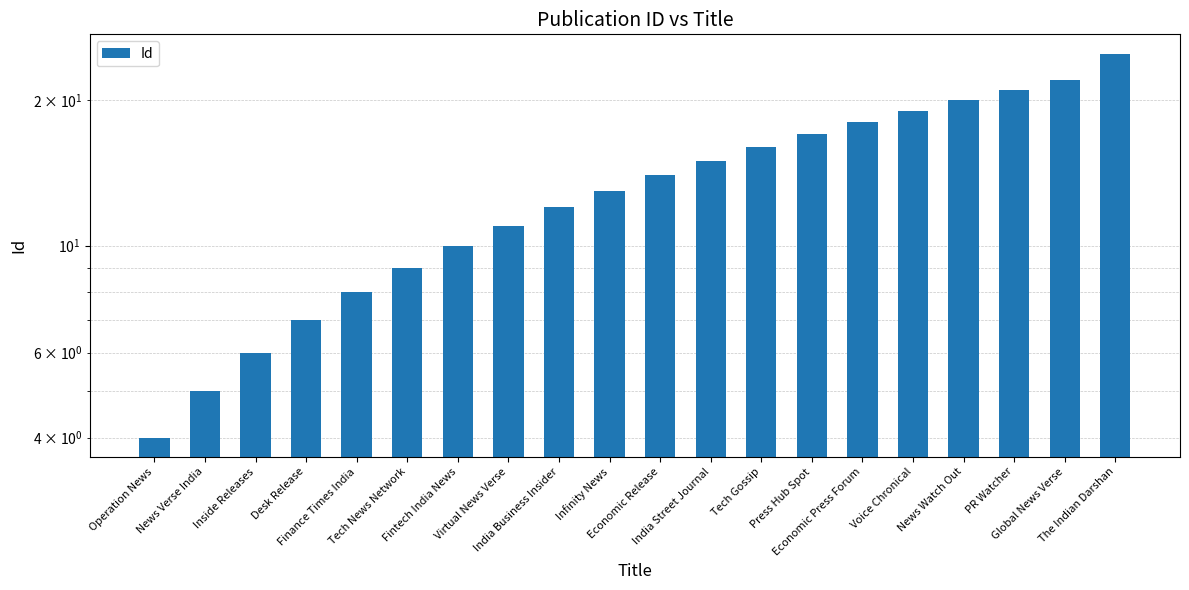

What is the ratio of the value at The Indian Darshan to the value at Voice Chronical?

1.3